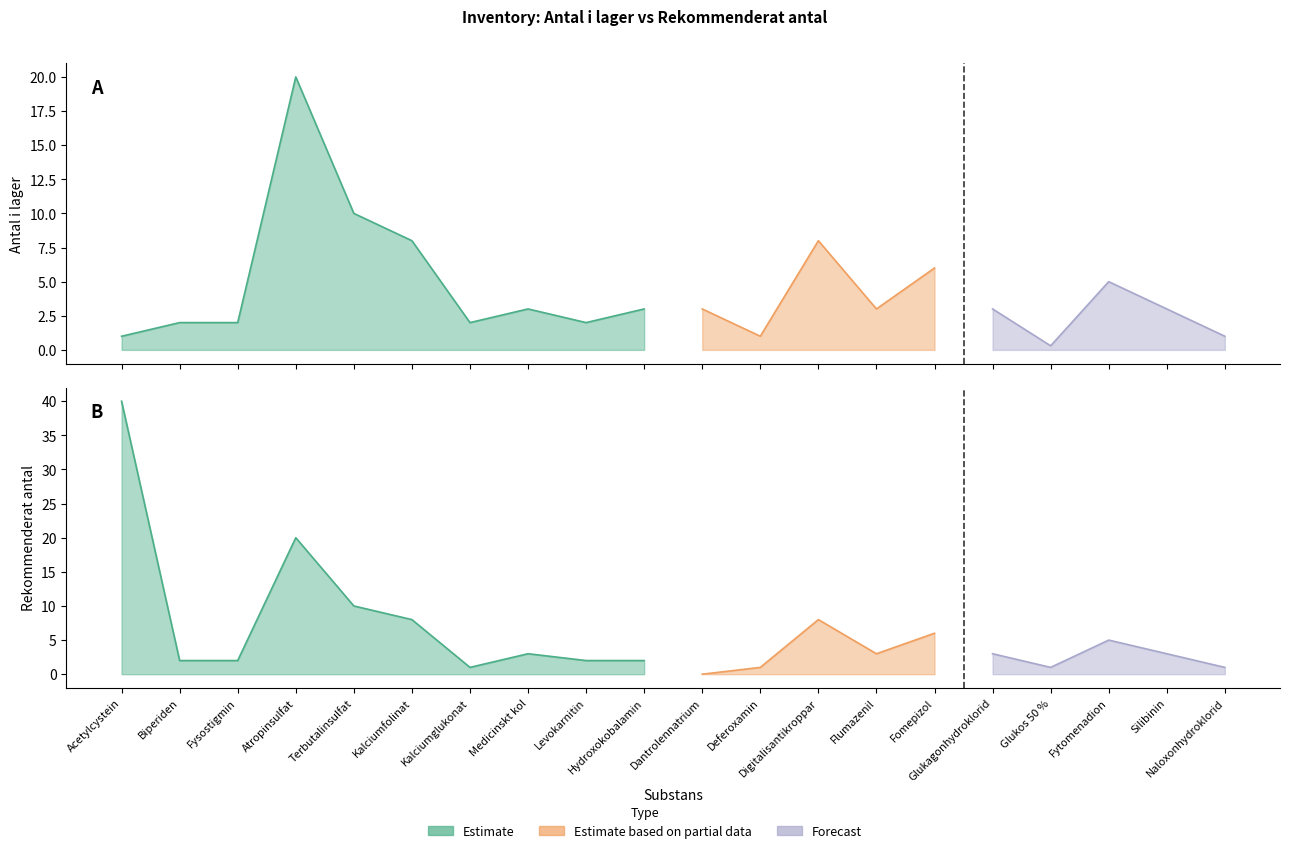

What is the greatest value displayed?

40.0